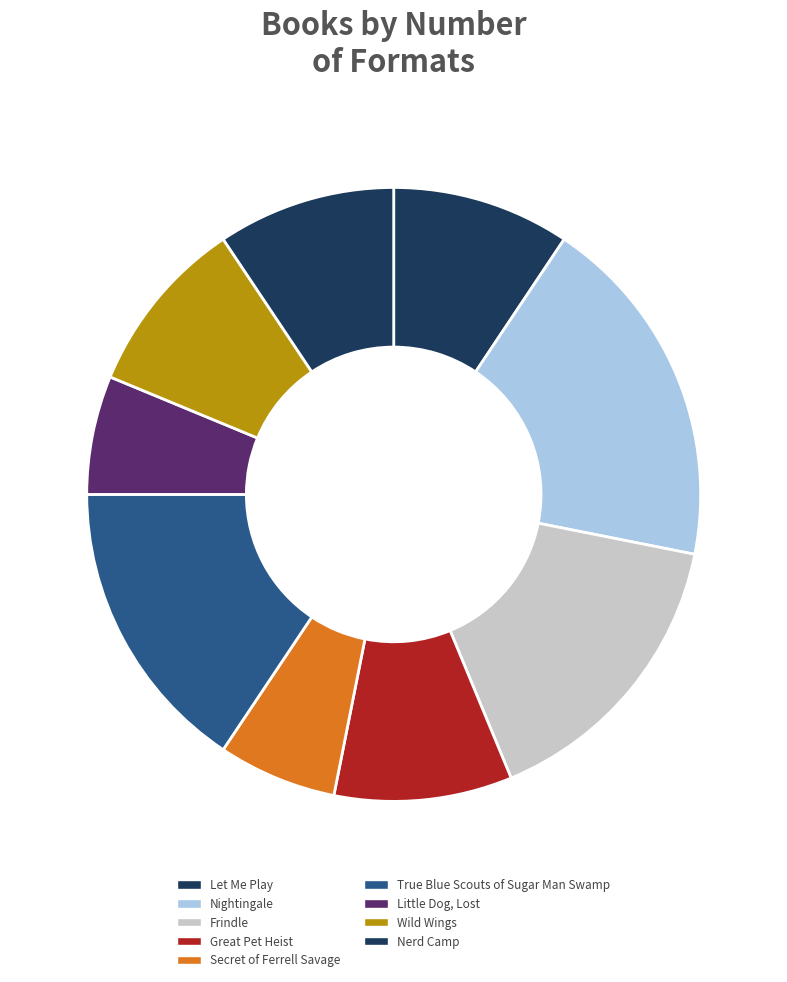

Between Secret of Ferrell Savage and True Blue Scouts of Sugar Man Swamp, which is larger?

True Blue Scouts of Sugar Man Swamp